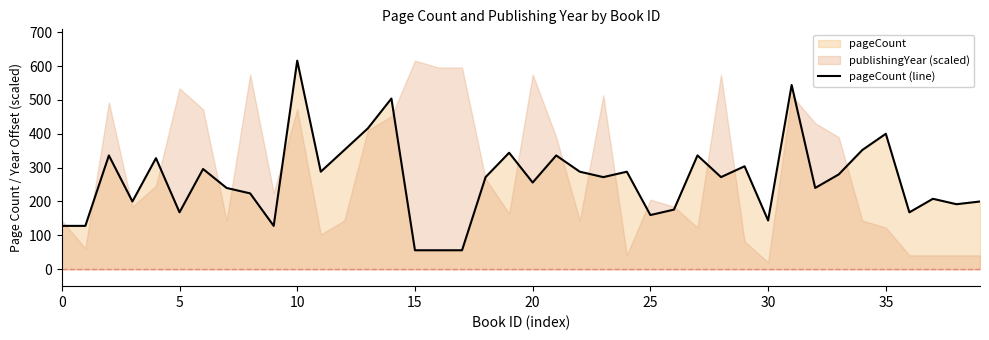

What is the sum of all values?

10552